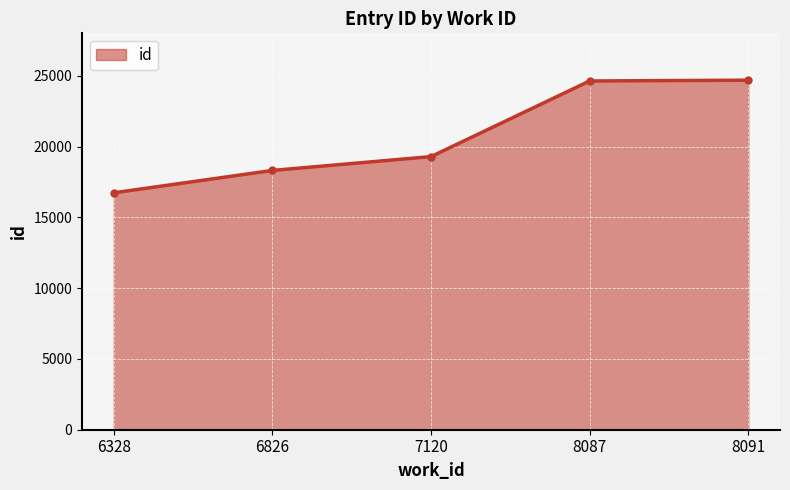

What value does the data have at 8087?

24635